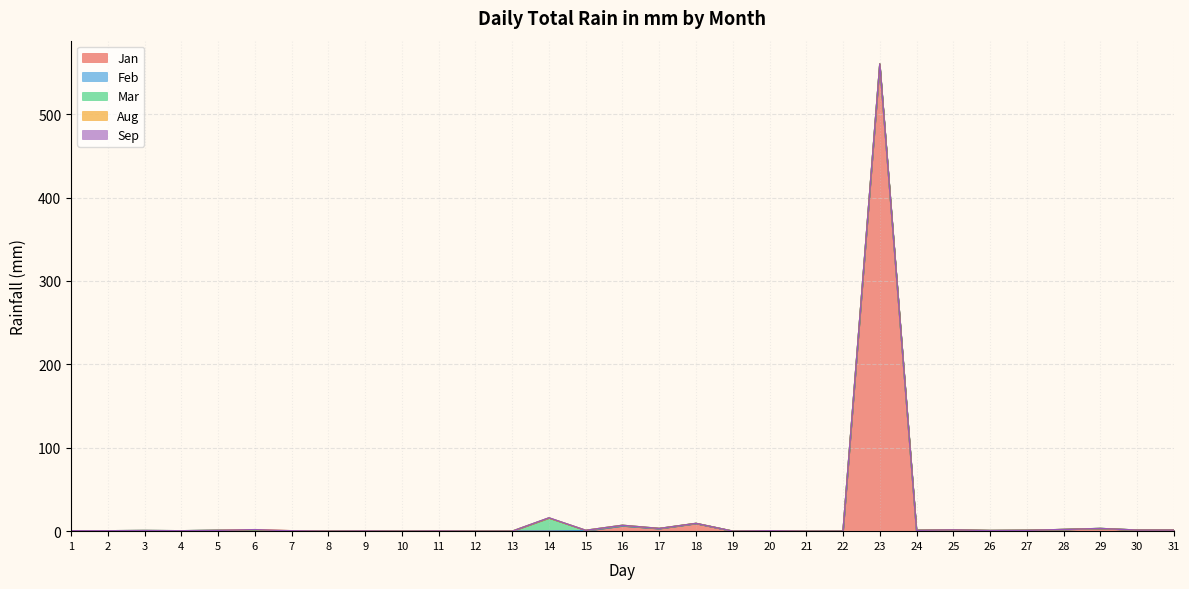

How many lines are shown in the chart?

5